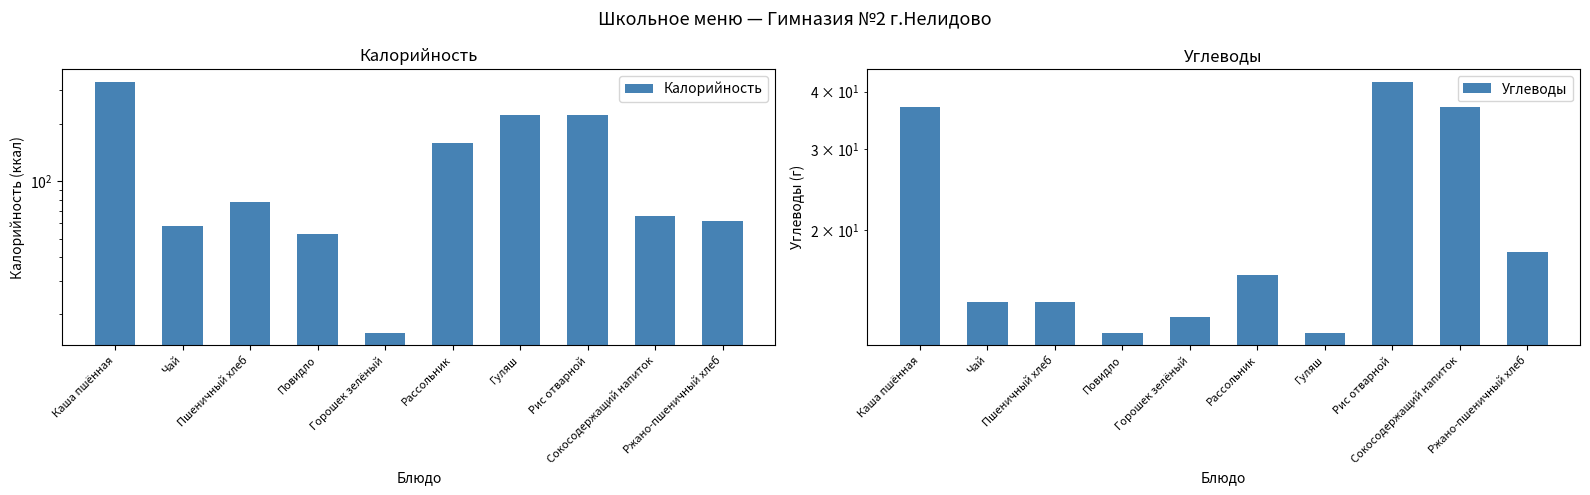

Which series has the largest total across all categories?

Калорийность